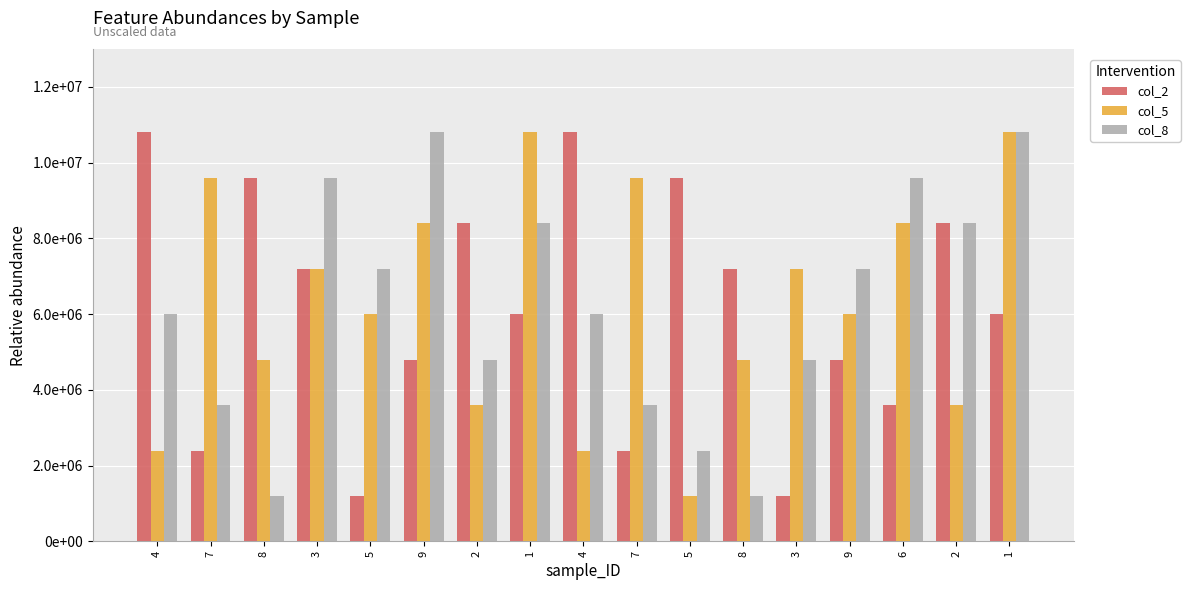

Rank the categories by col_8 value from lowest to highest.

8, 8, 5, 7, 7, 2, 3, 4, 4, 5, 9, 1, 2, 3, 6, 9, 1